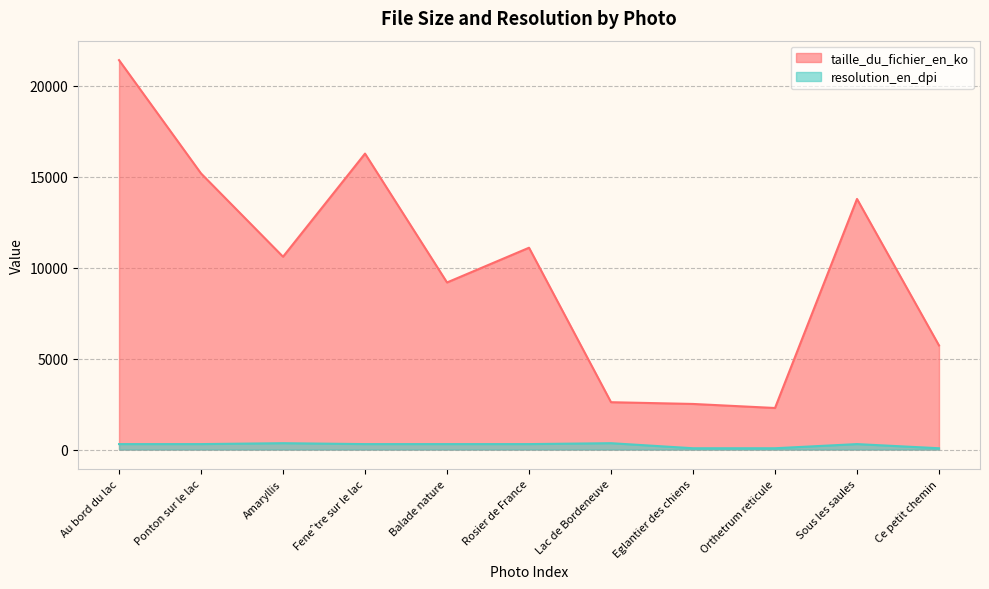

Rank the series by their average value, from highest to lowest.

taille_du_fichier_en_ko, resolution_en_dpi